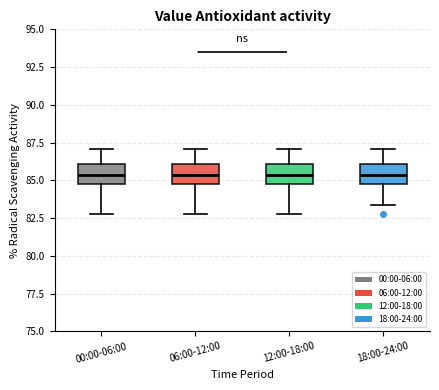

Where is the upper edge of the box for 12:00-18:00 on the y-axis? The values are not printed on the chart, so give them approximately, as read against the axis.

86.0